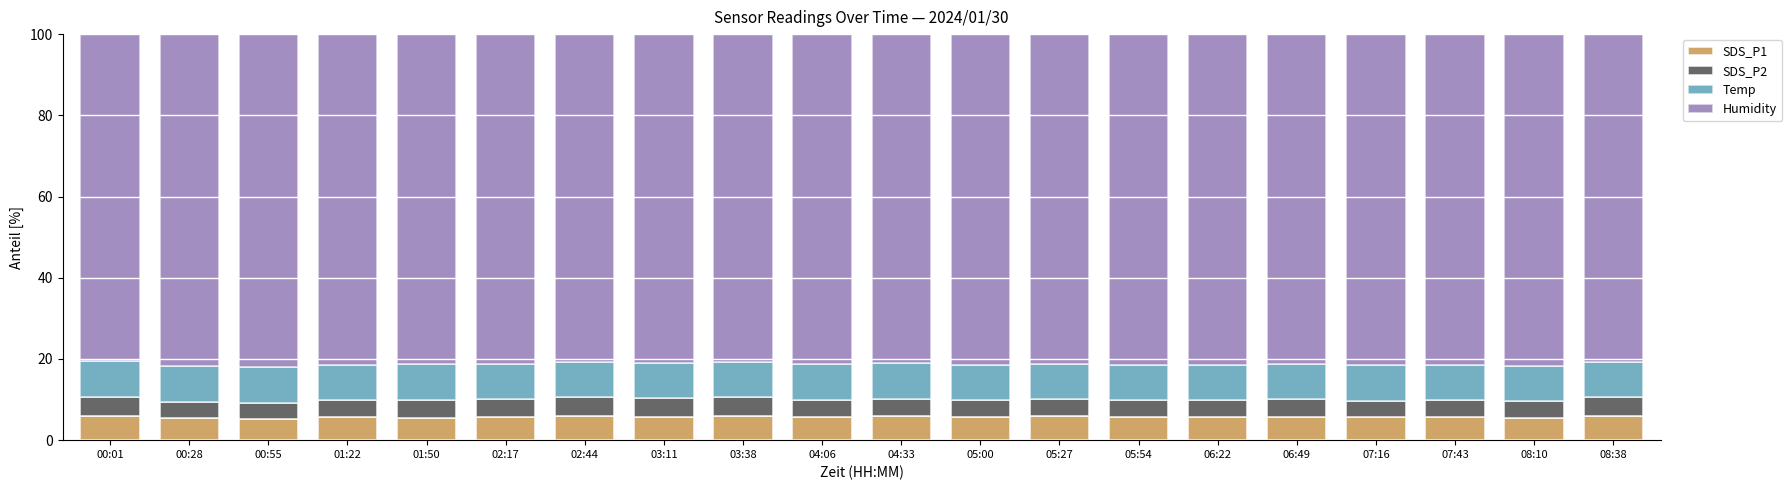

What is the lowest value of the SDS_P1 series?

5.3